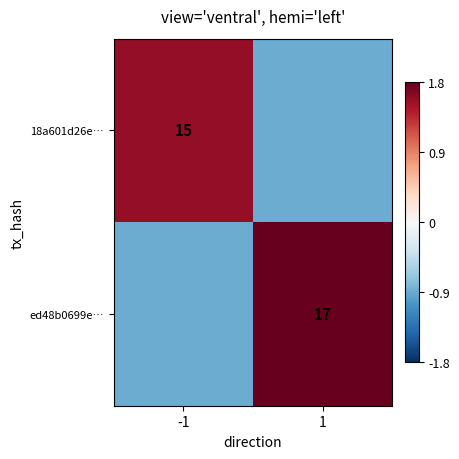

Which category has the highest value across all series?

1